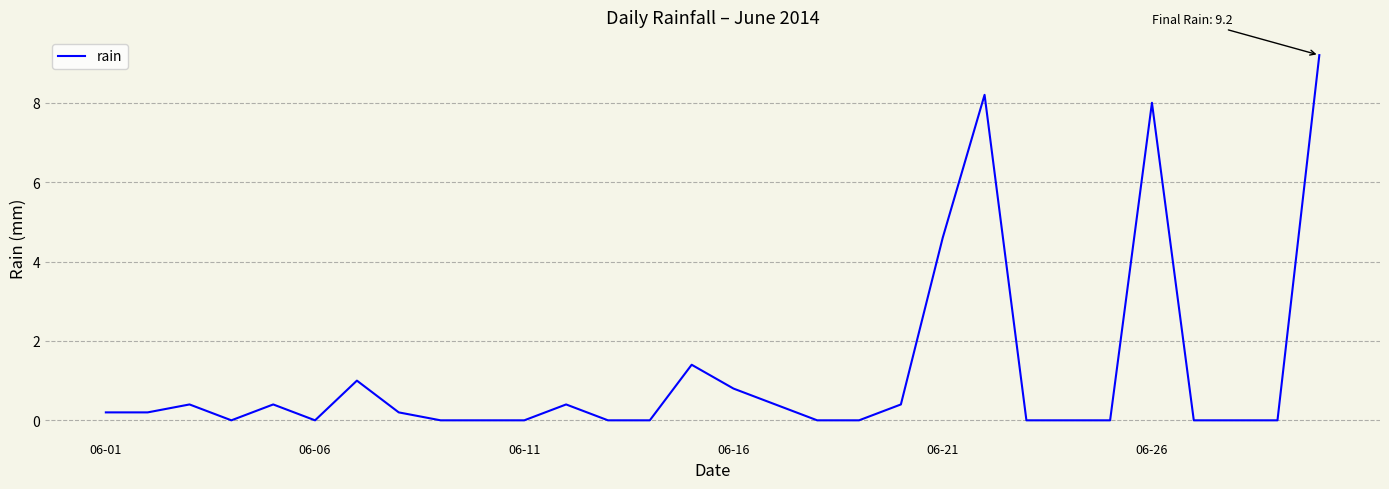

What is the maximum value shown in the chart?

9.2